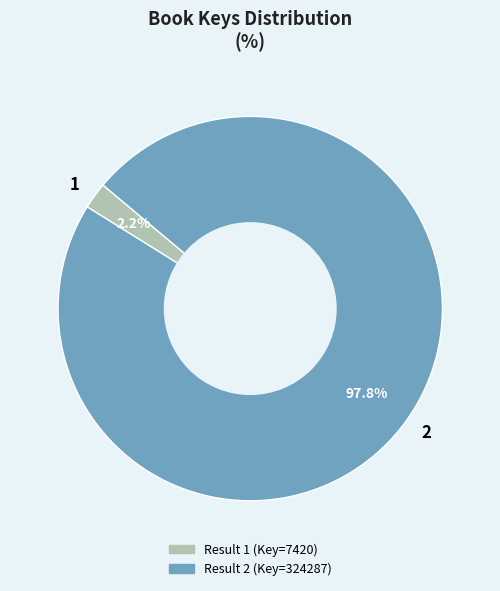

Rank the categories by value from lowest to highest.

1, 2